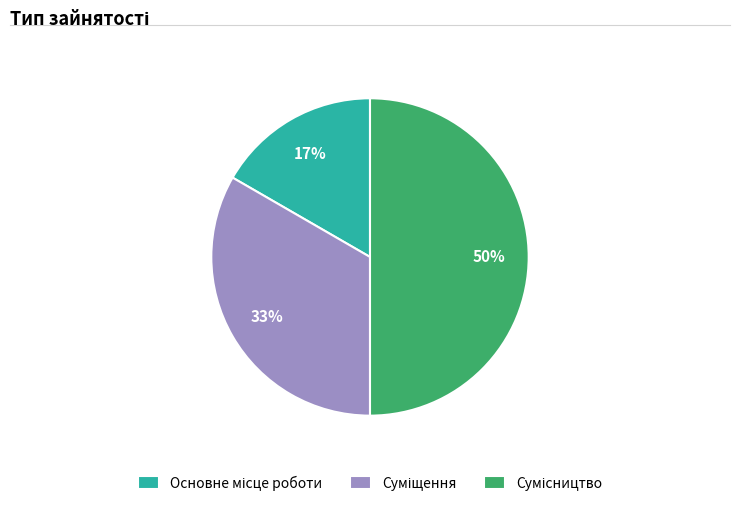

To the nearest percent, what is the difference between the largest and smallest slice percentages?

33%